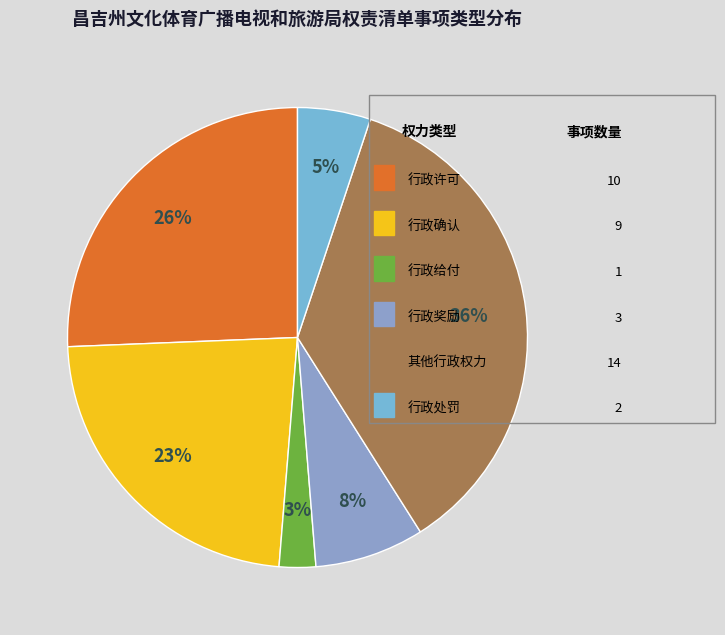

How many slices are in this pie chart?

6